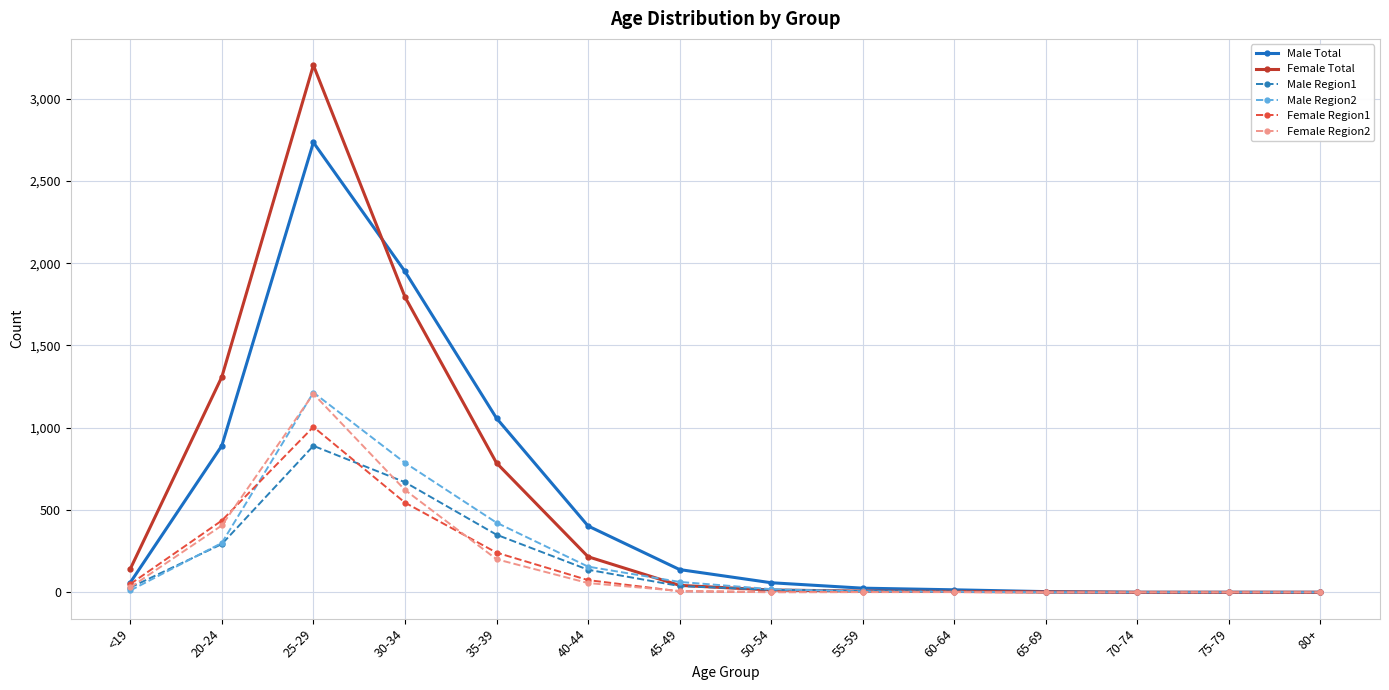

How many values in the Male Total series are below 59?

7